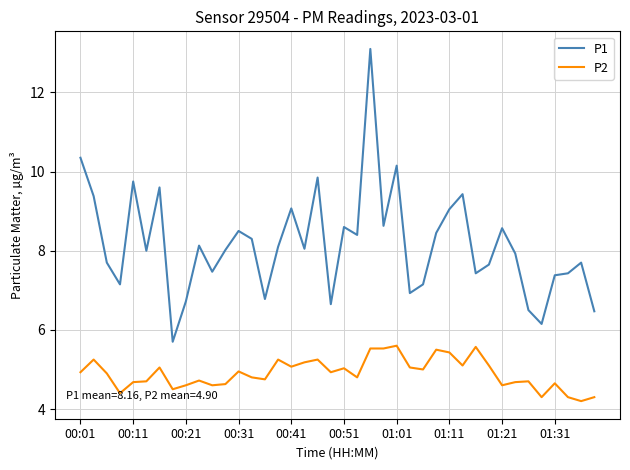

Count the number of categories in the chart.

40